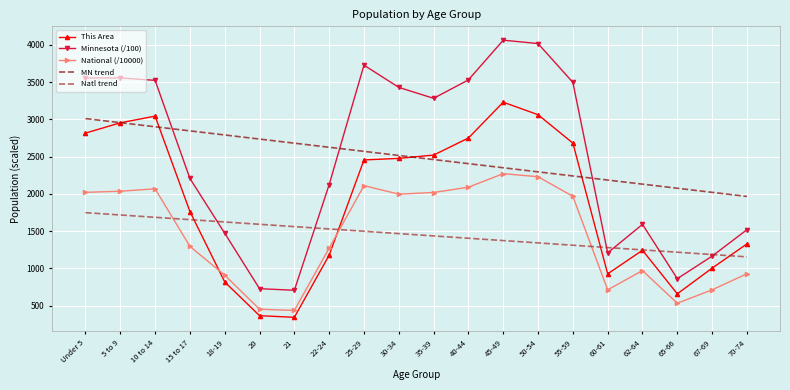

What is the greatest value displayed?

4062.0